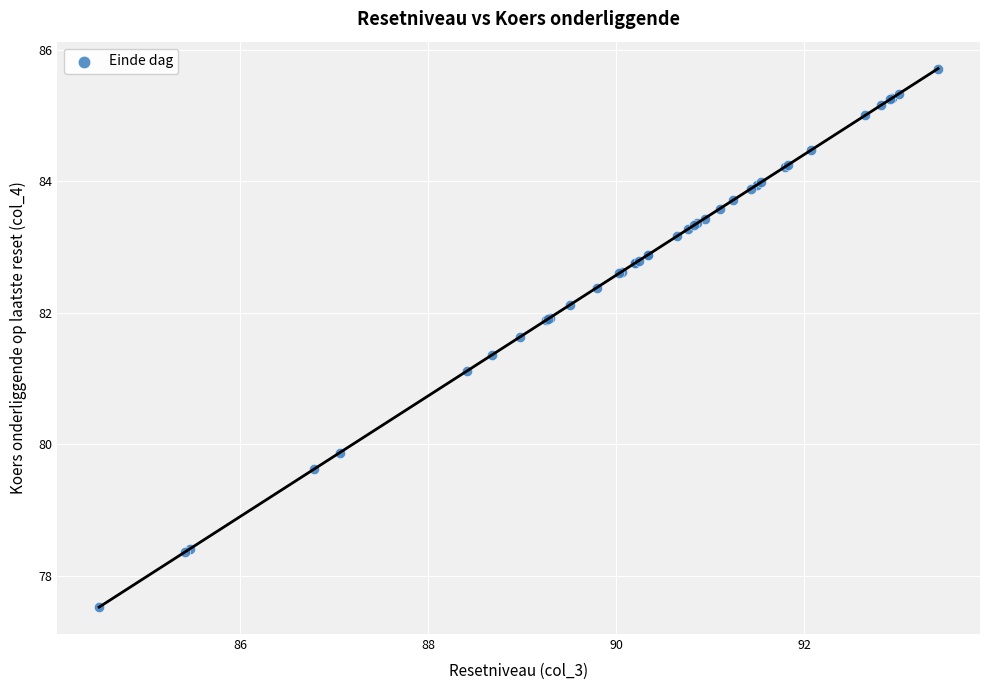

What Y value in the scatter plot is closest to 81?

81.1